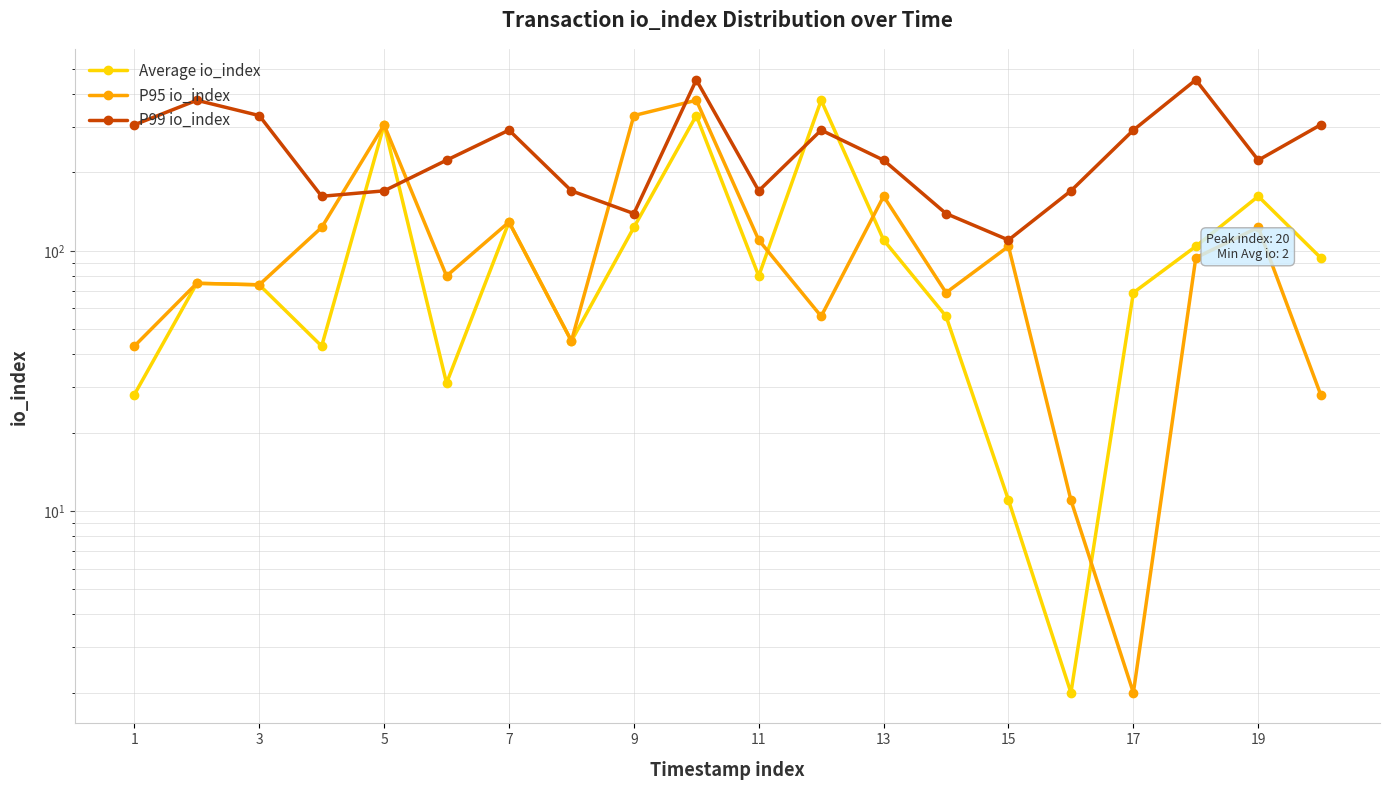

How many data points does each series have?

20